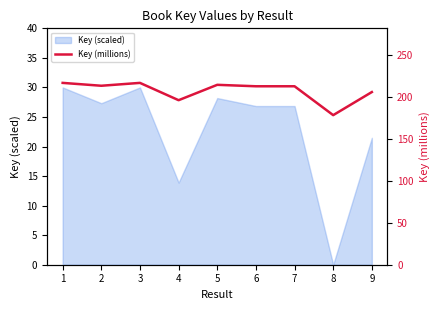

List the labels in order of value, largest first.

1, 3, 5, 2, 7, 6, 9, 4, 8